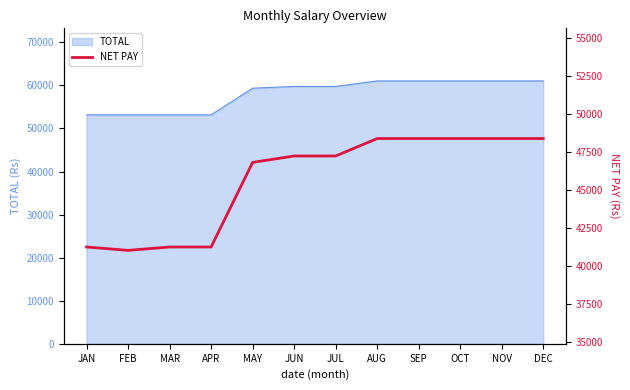

What is the difference between the maximum and minimum values?

7359